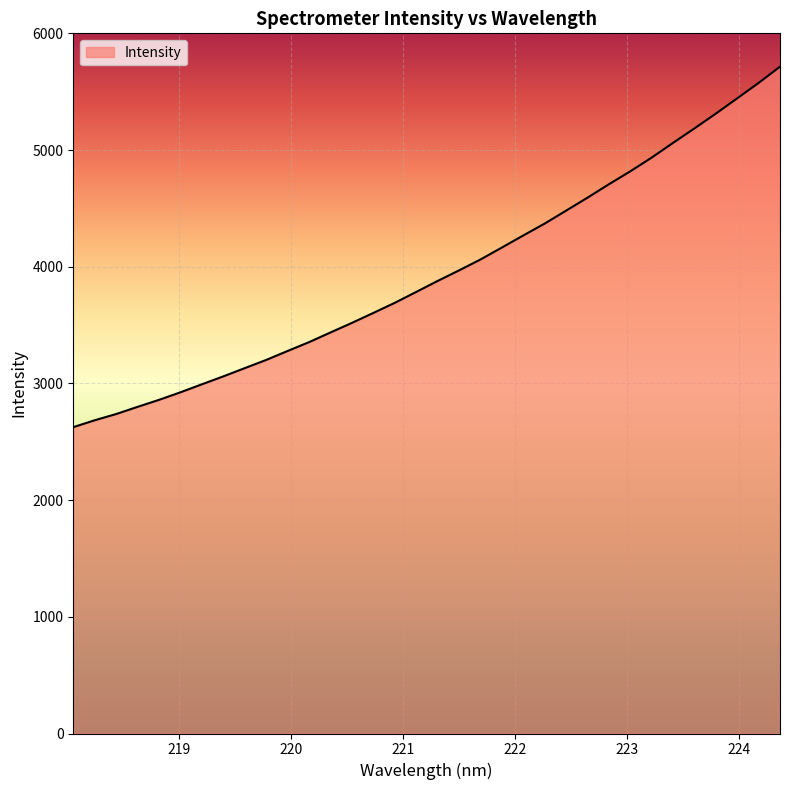

What is the difference between the maximum and minimum values?

3089.7